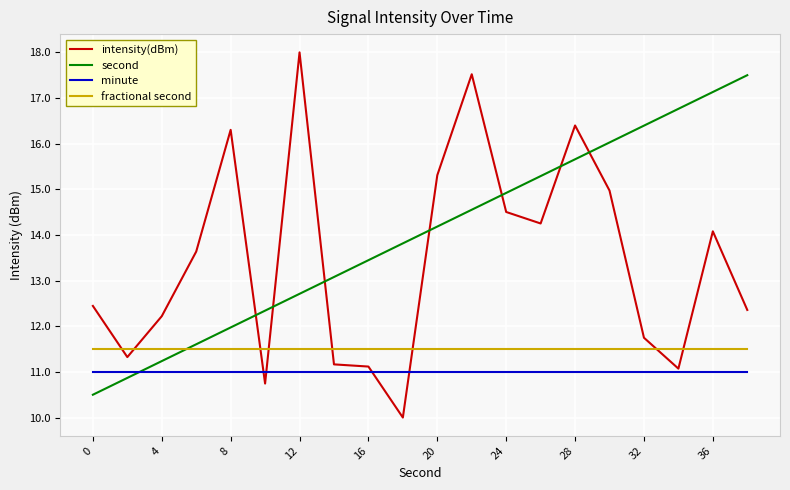

How many times do second and intensity(dBm) cross each other?

7